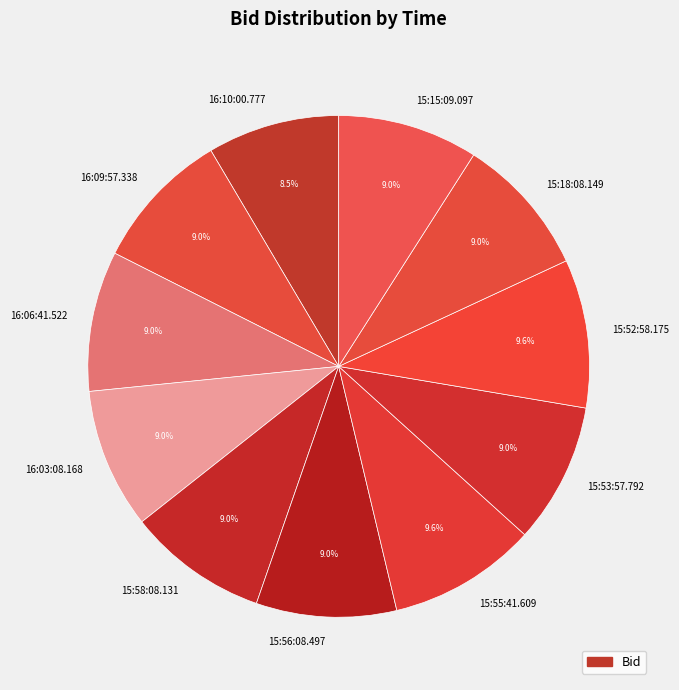

Count the number of slices in the pie.

11